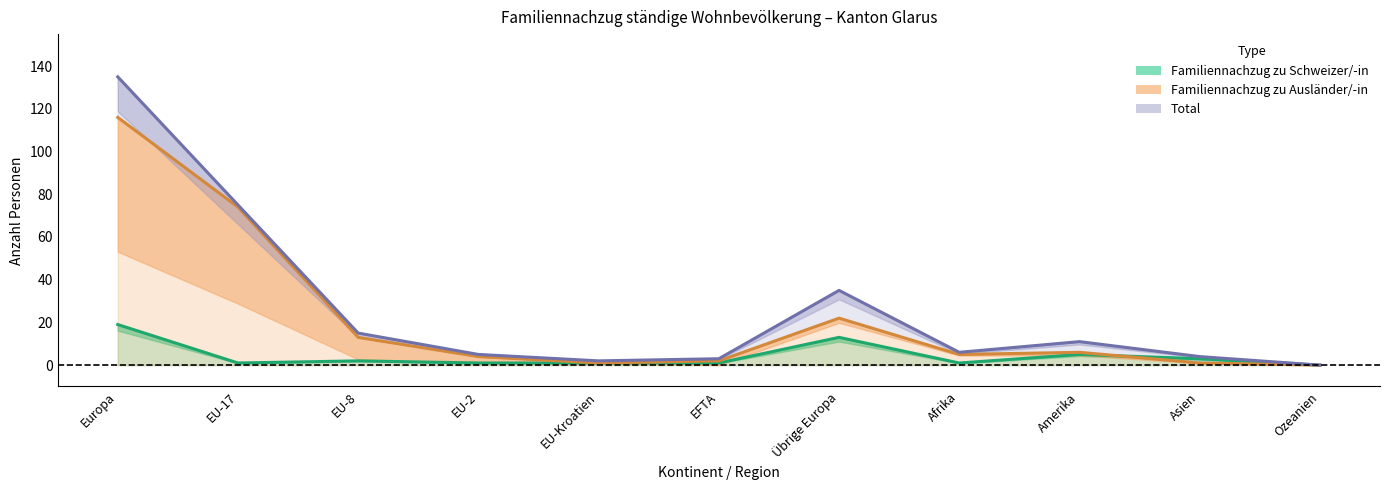

The value of Familiennachzug zu Ausländer/-in at EU-17 is 74. True or false?

True